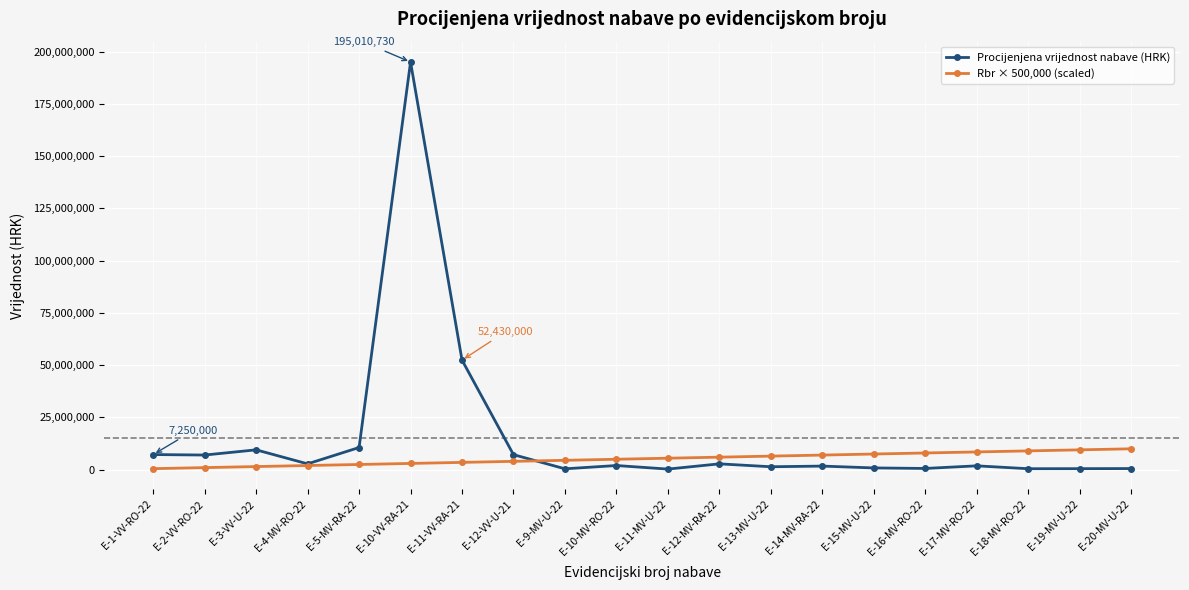

What is the difference between the Procijenjena vrijednost nabave (HRK) values at E-12-MV-RA-22 and E-14-MV-RA-22?

1070000